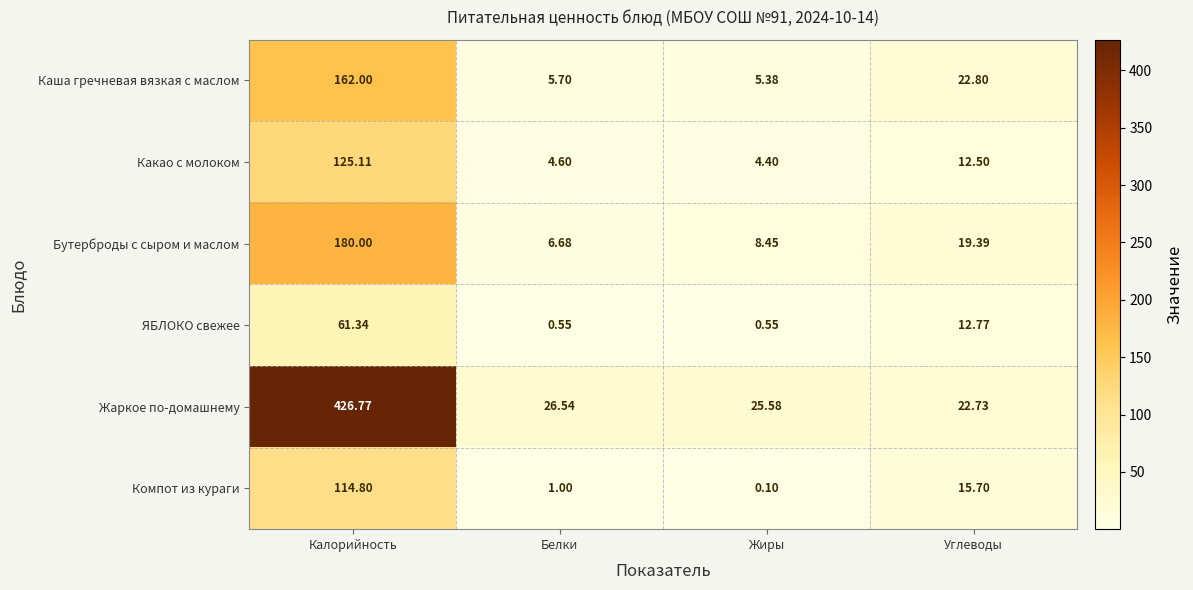

Which category has the highest value in the Жаркое по-домашнему series?

Калорийность